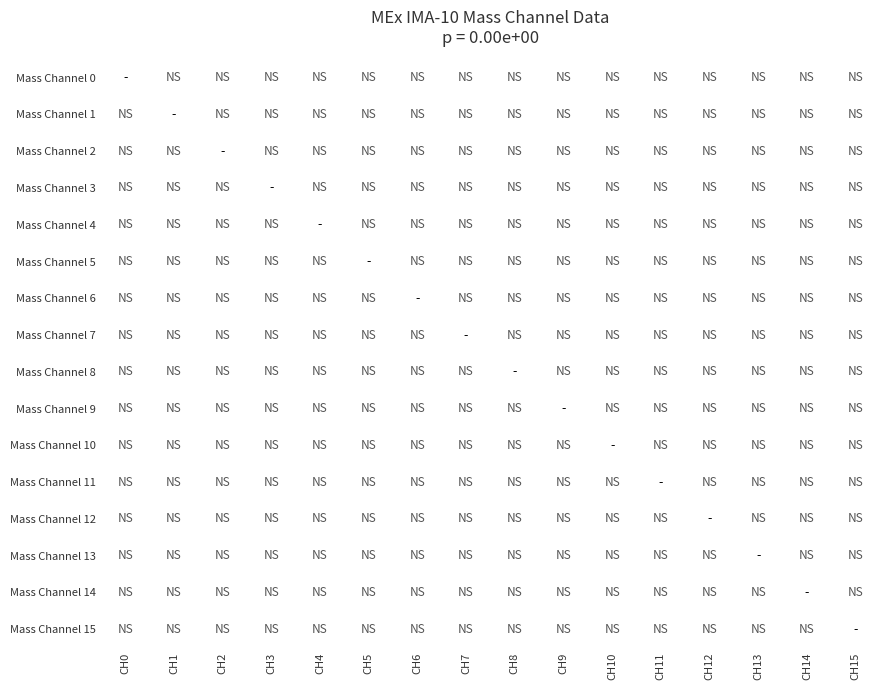

Rank the series at CH12 from highest to lowest value.

Mass Channel 0, Mass Channel 1, Mass Channel 2, Mass Channel 3, Mass Channel 4, Mass Channel 5, Mass Channel 6, Mass Channel 7, Mass Channel 8, Mass Channel 9, Mass Channel 10, Mass Channel 11, Mass Channel 12, Mass Channel 13, Mass Channel 14, Mass Channel 15